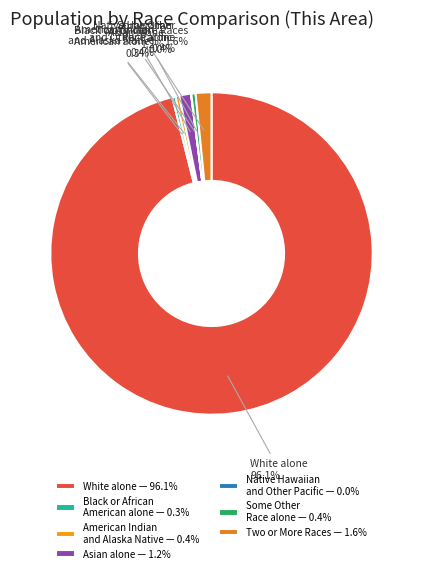

To the nearest percent, what is the difference between the largest and smallest slice percentages?

96%